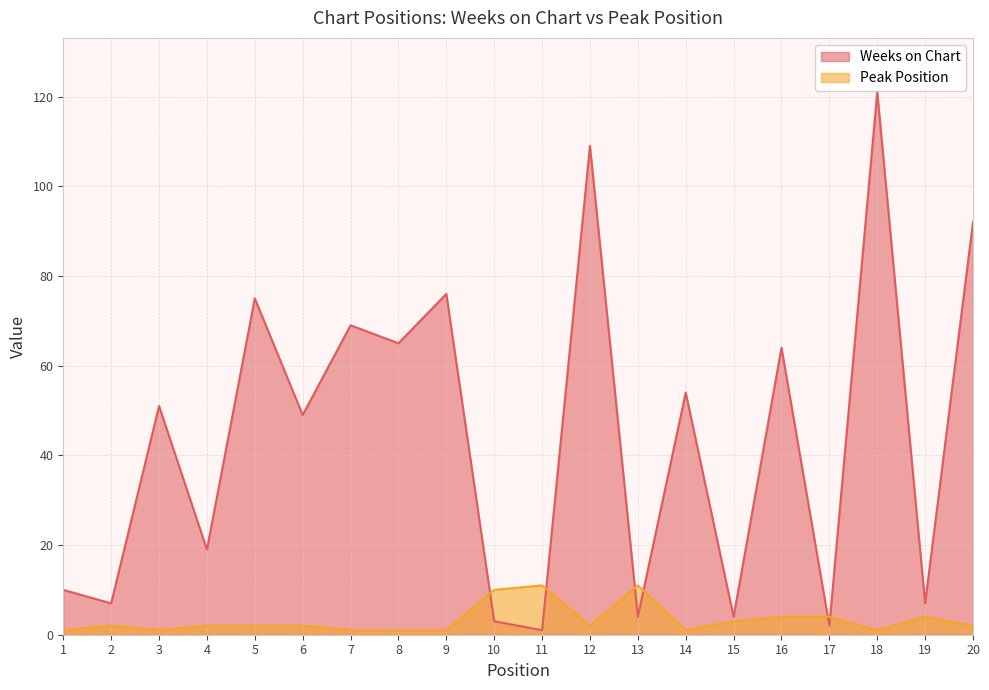

At which category is the sum across all series the highest?

18